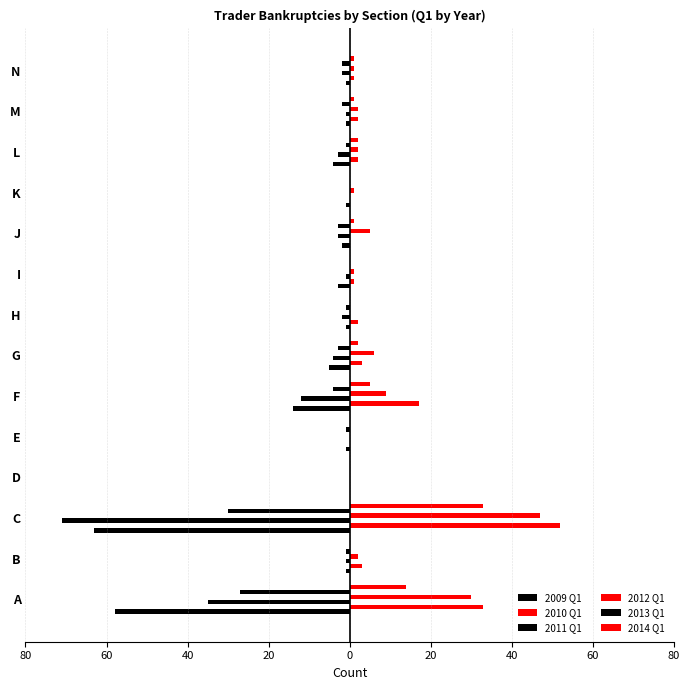

What are all the series names shown in the legend?

2009 Q1, 2010 Q1, 2011 Q1, 2012 Q1, 2013 Q1, 2014 Q1